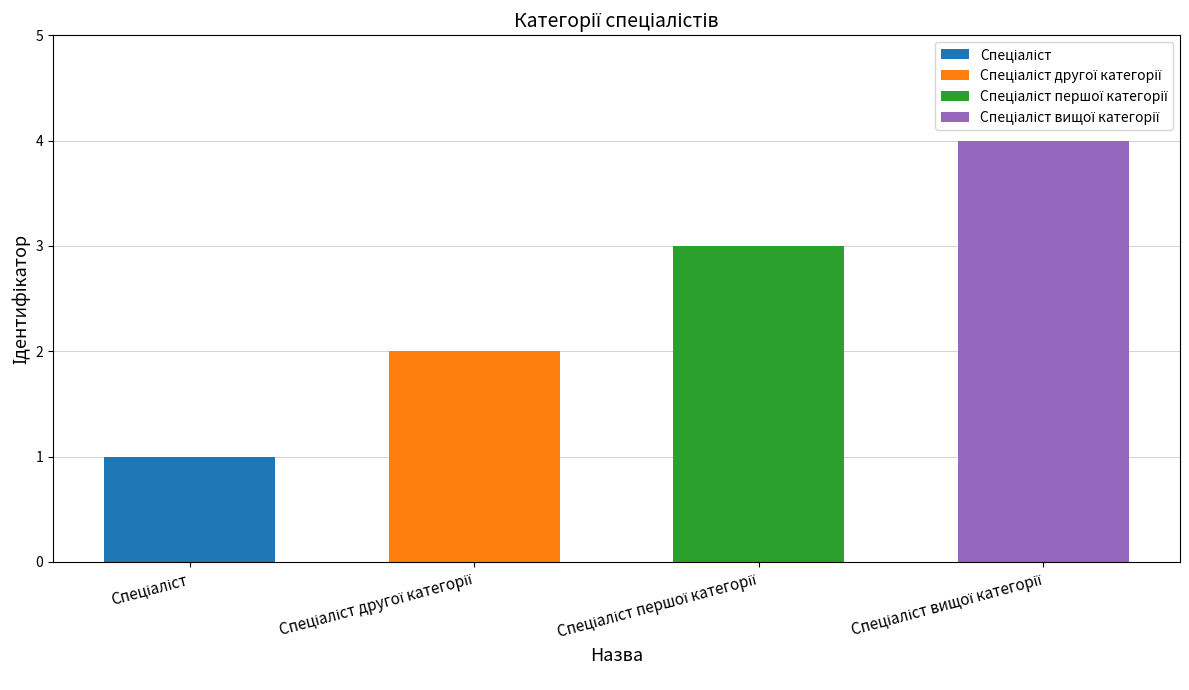

Rank the categories by value from lowest to highest.

Спеціаліст, Спеціаліст другої категорії, Спеціаліст першої категорії, Спеціаліст вищої категорії